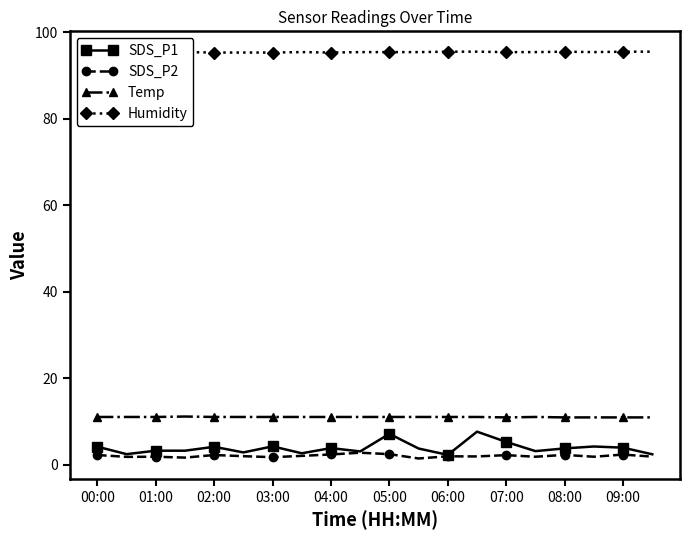

What is the average value of the Temp series?

11.0